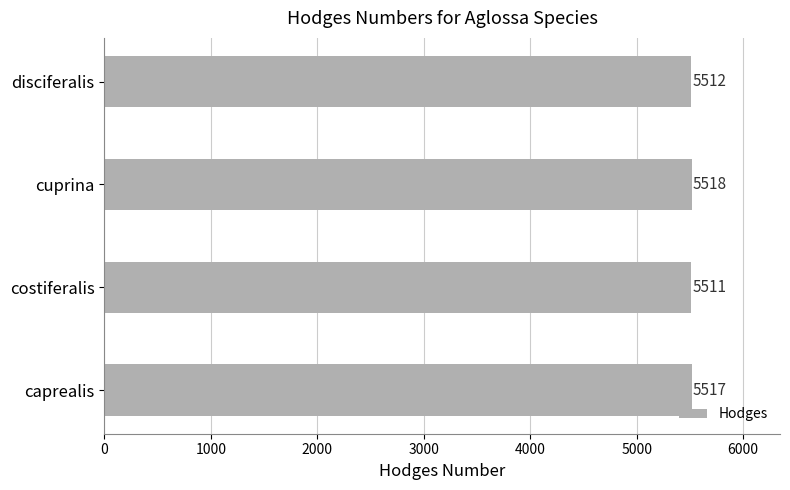

Is it true that the value at costiferalis is 5511?

True